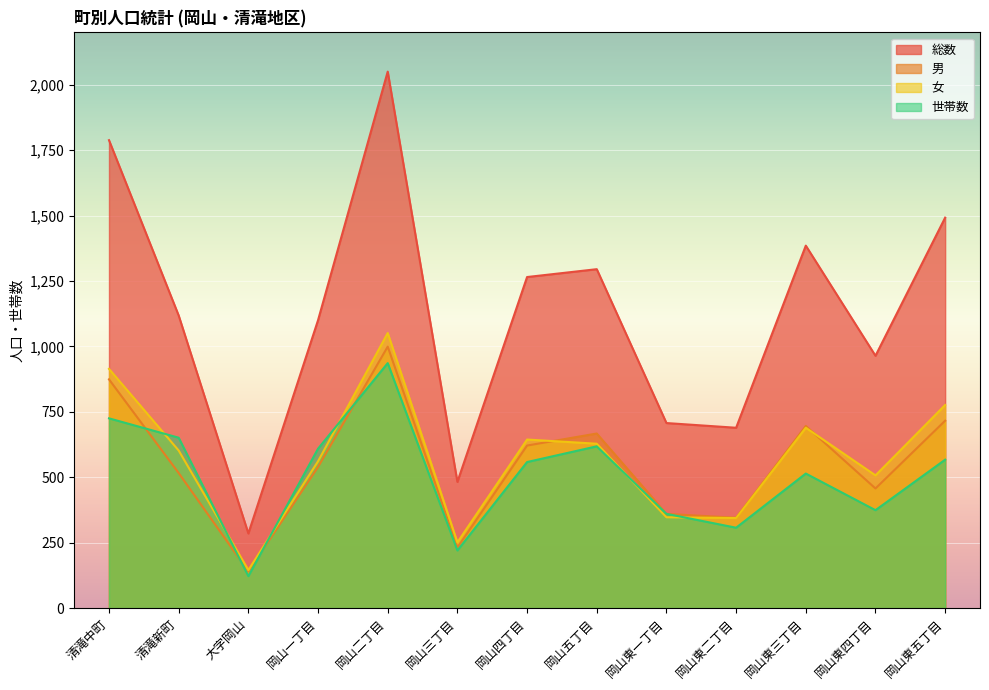

Where is the first local maximum for 男?

岡山二丁目